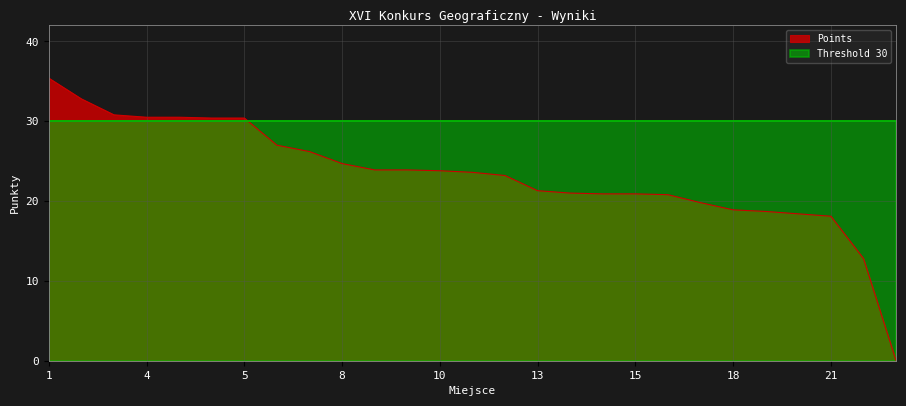

What is the average value?

23.3